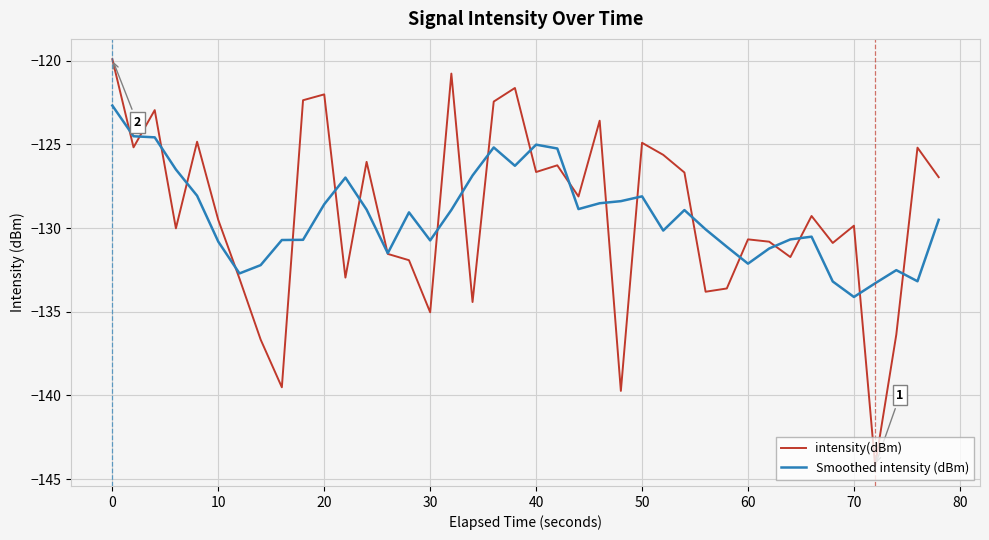

What is the lowest value of the intensity(dBm) series?

-144.2